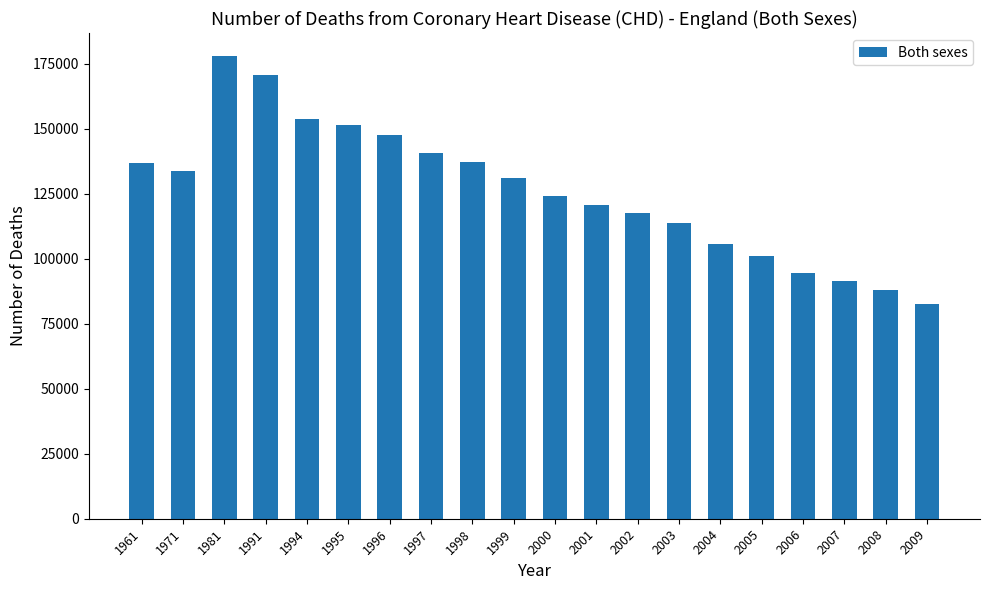

What is the maximum value shown in the chart?

177992